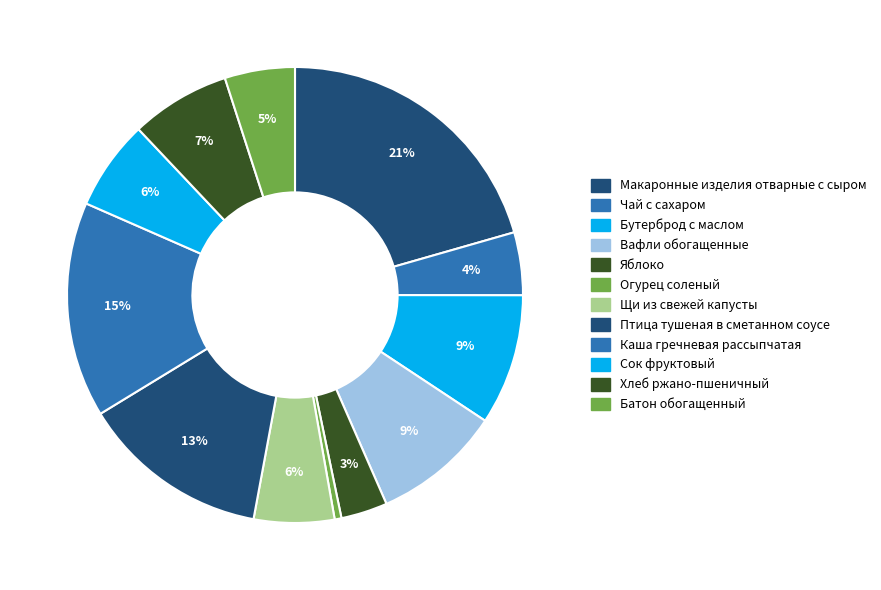

What is the change in value from Яблоко to Сок фруктовый?

+41.6